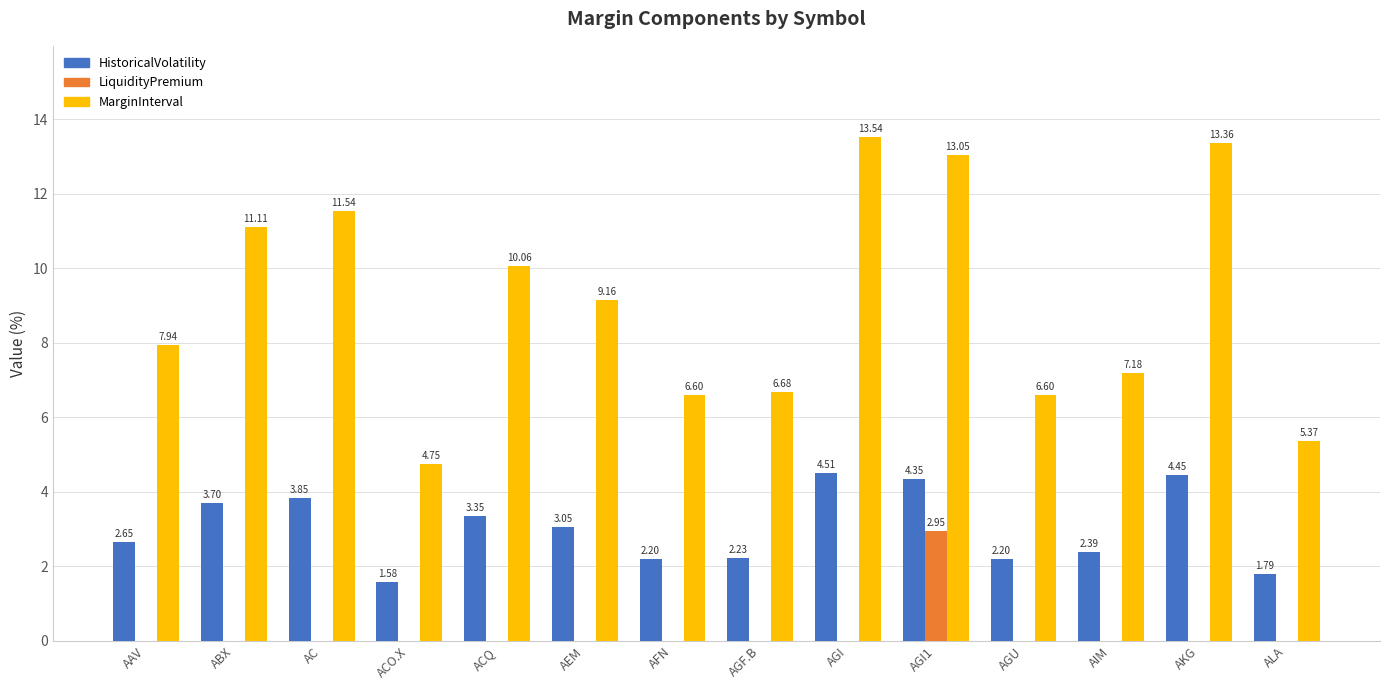

What is the sum of the MarginInterval values at AGI1 and AIM?

20.2